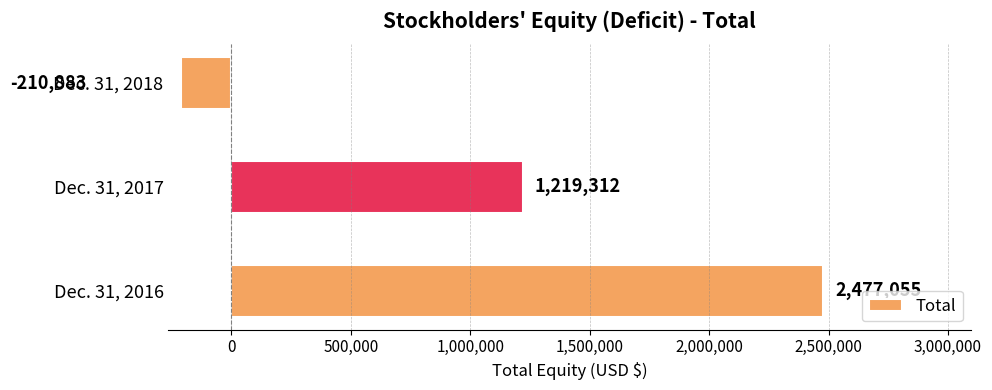

What is the change in value from Dec. 31, 2017 to Dec. 31, 2018?

-1430195